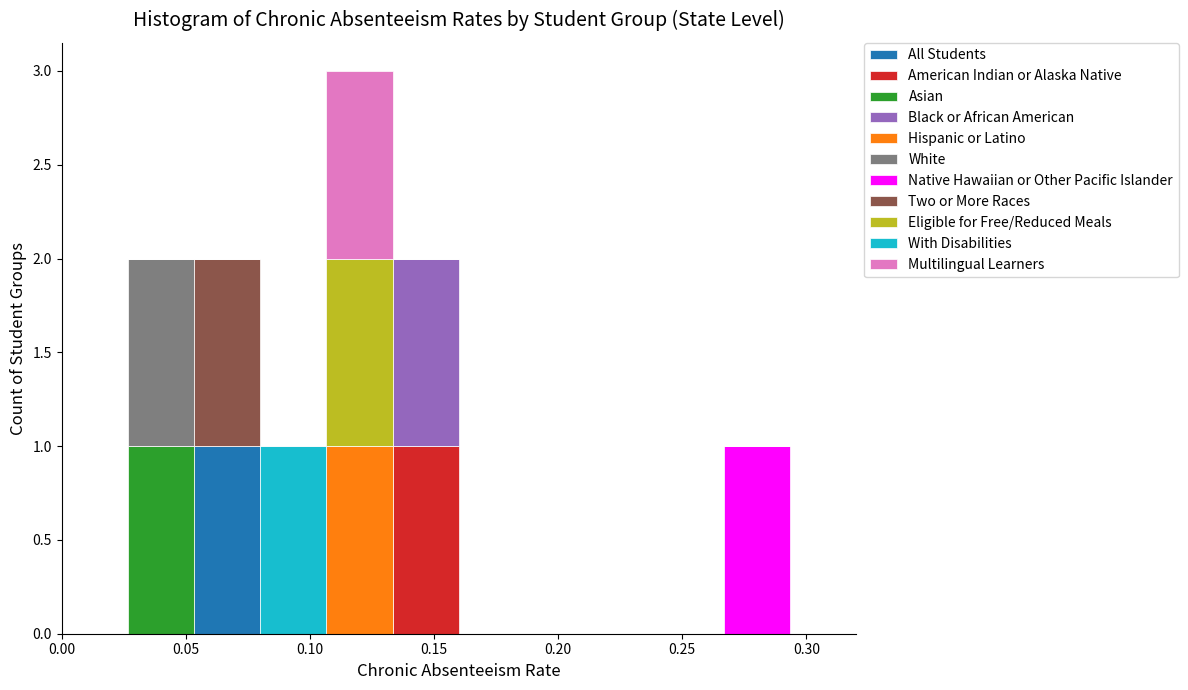

What is the total height of the stacked bar covering 0.080 to 0.105 on the x-axis? Neither the bar edges nor the heights are printed on the chart, so give them approximately, as read against the axes.

1